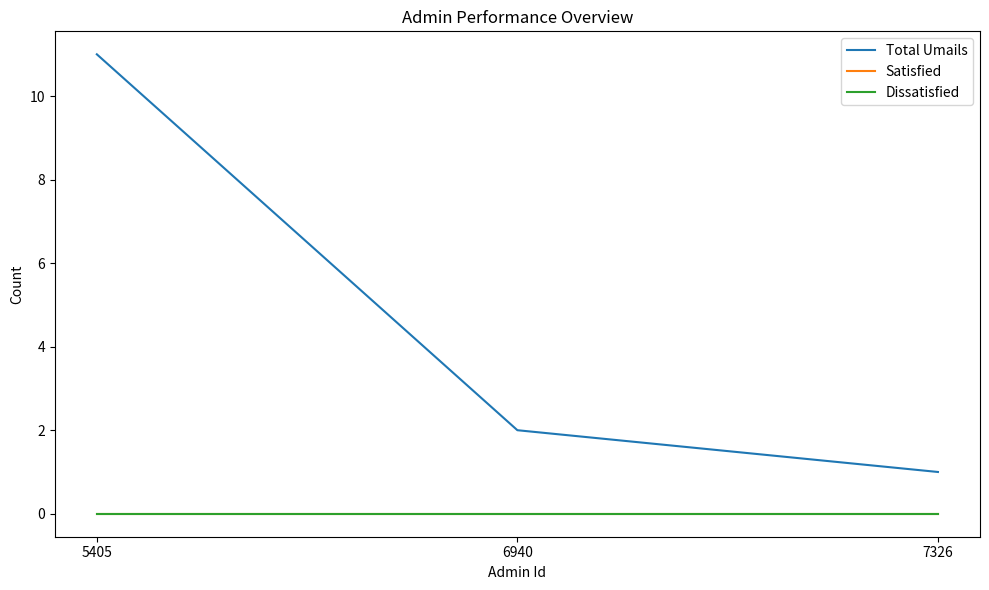

What is the spread (max minus min) of values at 5405?

11